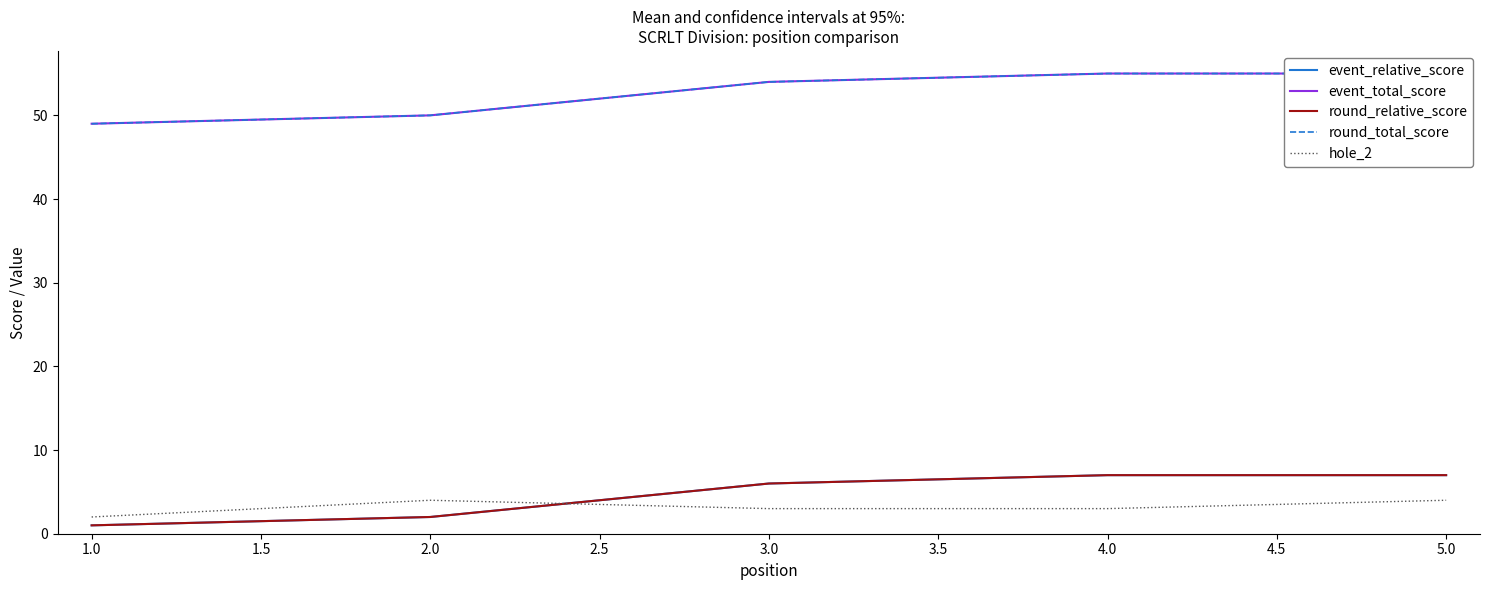

The round_total_score series shows 34 at 3.0. True or false?

False